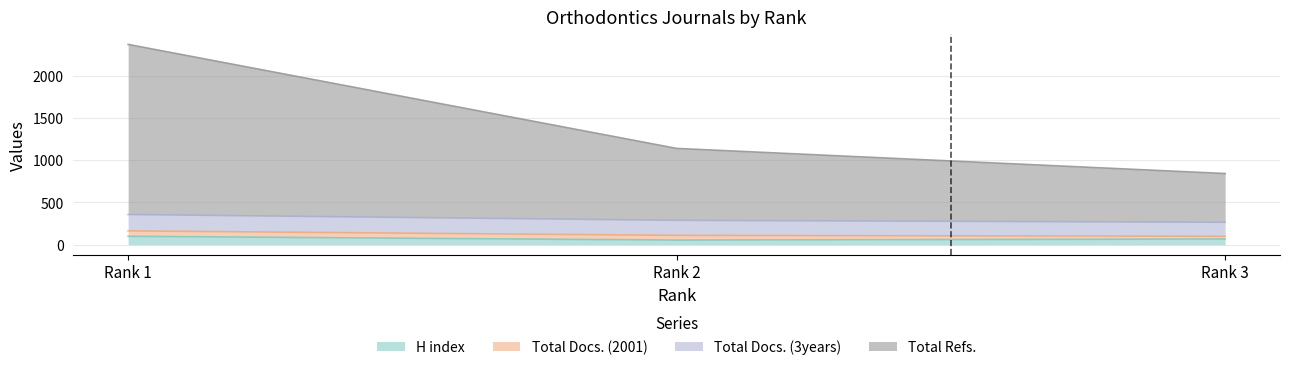

At which label is Total Refs. closest to 1605?

Rank 2